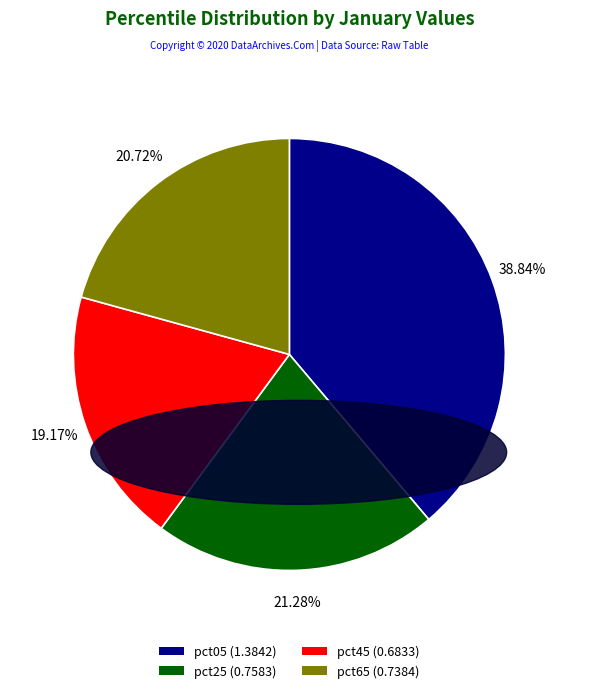

Is there any slice that represents more than half of the pie?

No